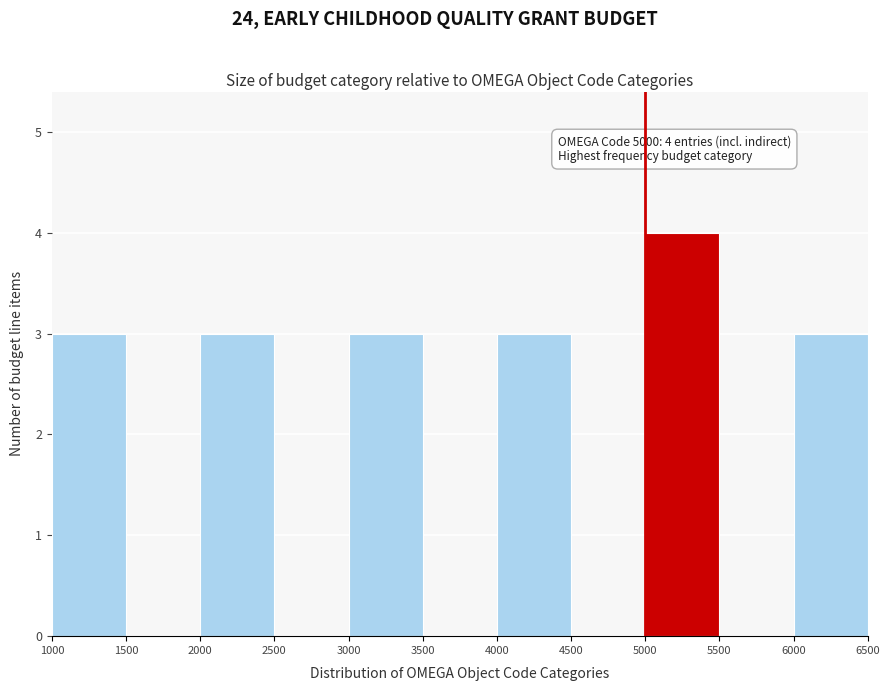

Which range on the x-axis has the tallest bar?

5000 to 5500